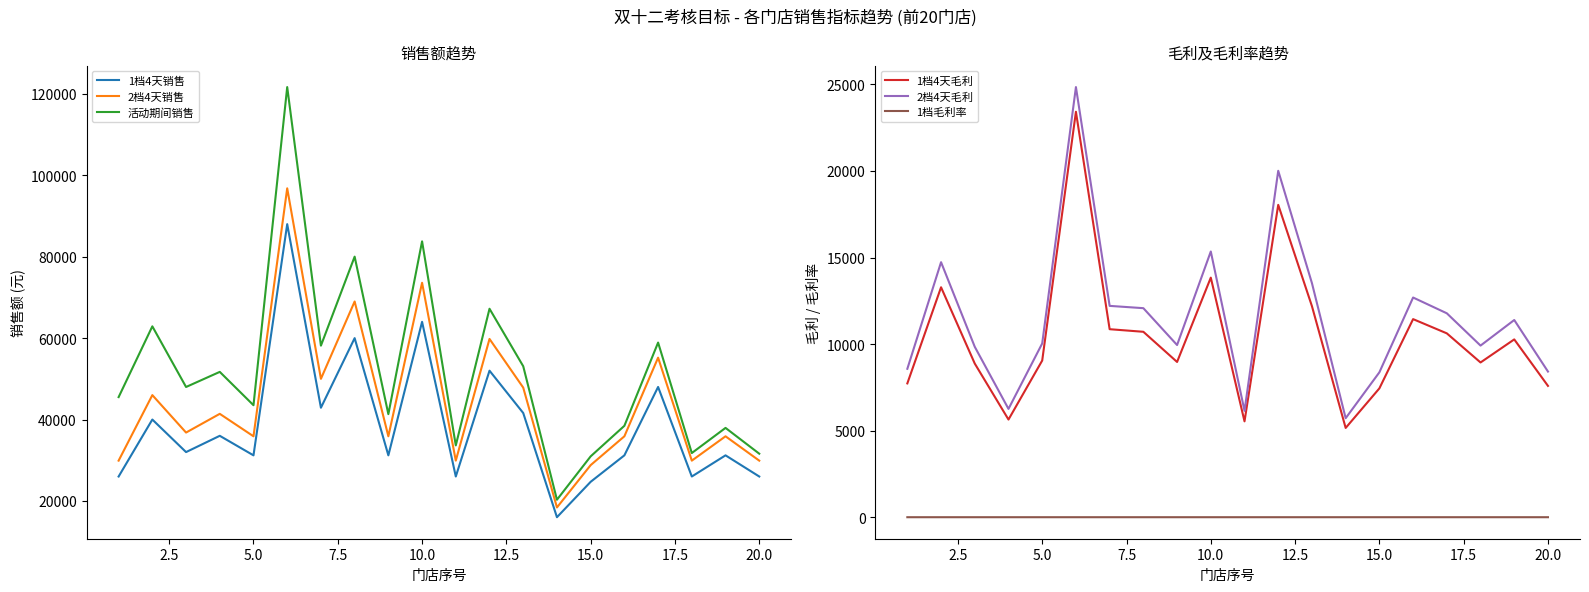

True or false: 1档4天毛利 and 1档毛利率 intersect in this chart.

False